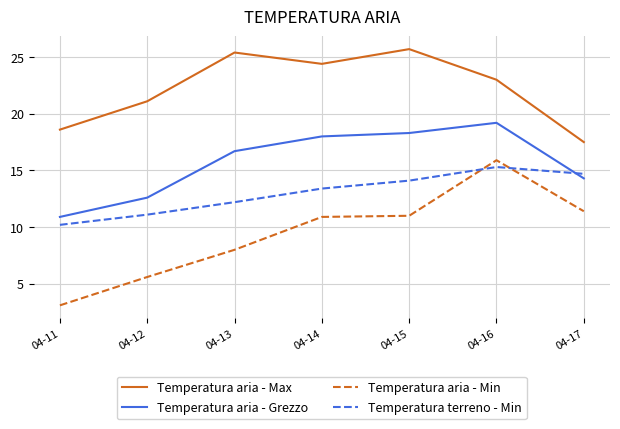

Reading left to right, transcribe all the data shown in this chart.

Temperatura aria - Max: 18.6	21.1	25.4	24.4	25.7	23.0	17.5
Temperatura aria - Grezzo: 10.9	12.6	16.7	18.0	18.3	19.2	14.3
Temperatura aria - Min: 3.1	5.6	8.0	10.9	11.0	15.9	11.4
Temperatura terreno - Min: 10.2	11.1	12.2	13.4	14.1	15.3	14.7